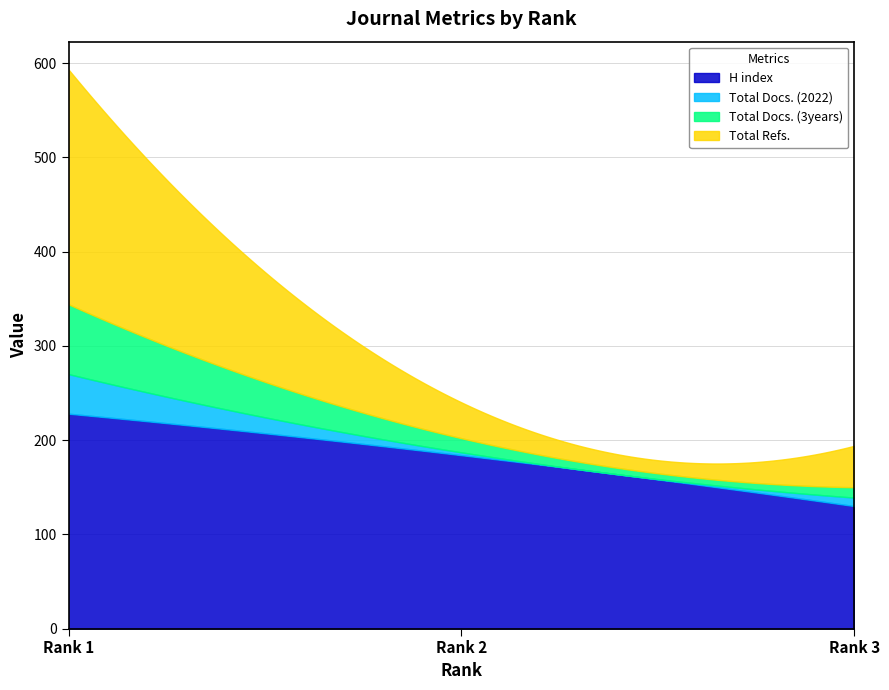

Does the chart have visible grid lines?

Yes